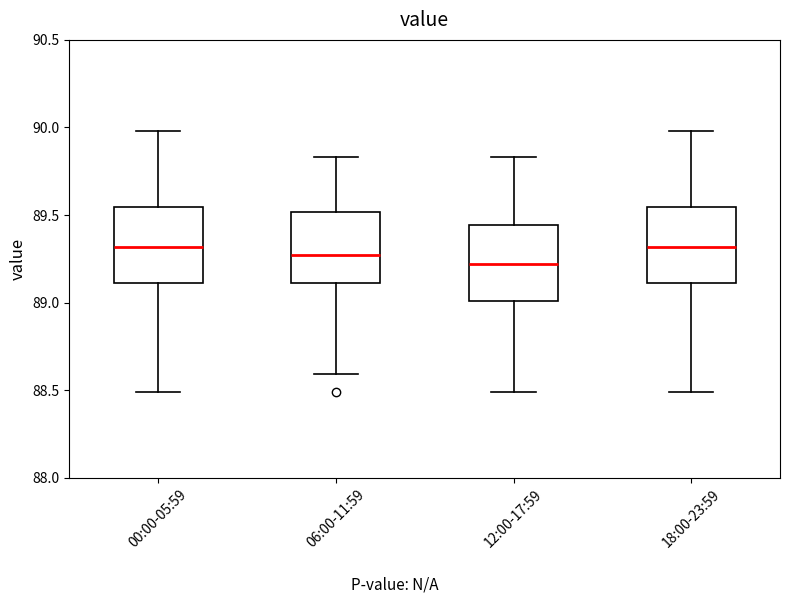

Where does the median line of the box for 00:00-05:59 sit on the y-axis? The values are not printed on the chart, so give them approximately, as read against the axis.

89.30